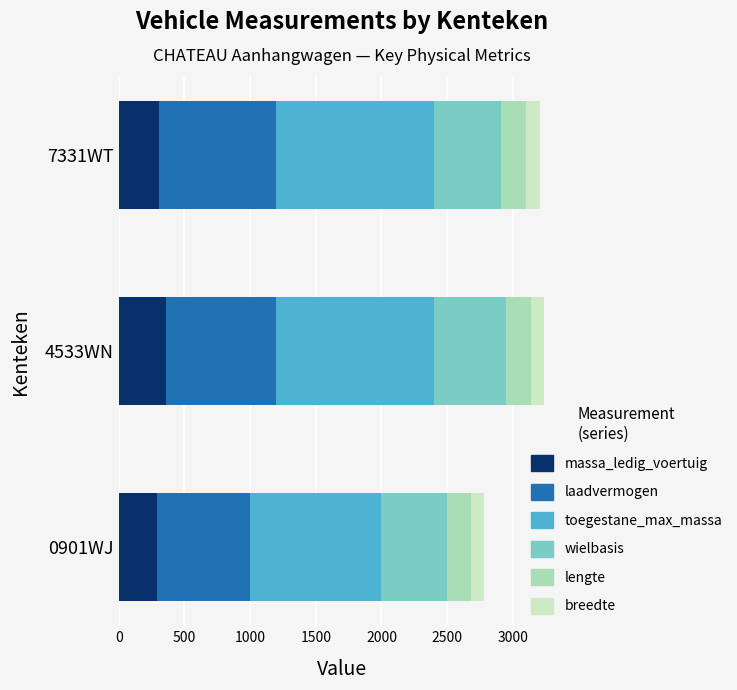

What is the total value across all series at 4533WN?

3235